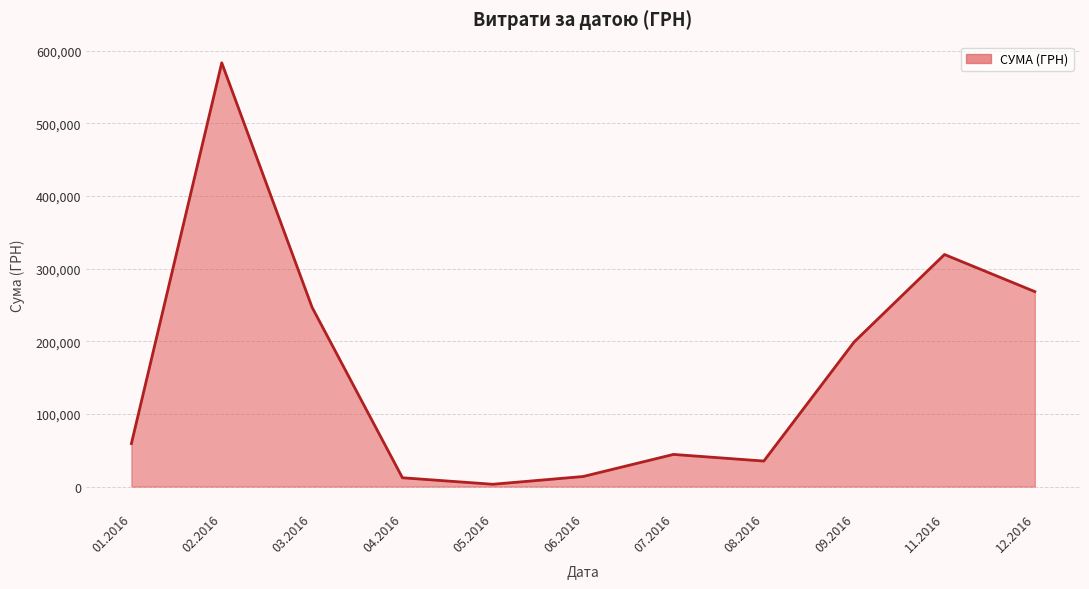

How many lines are shown in the chart?

1